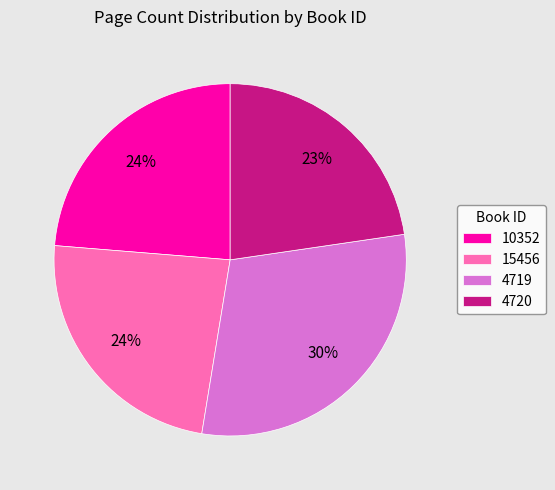

What percentage is the 10352 slice, to the nearest percent?

24%